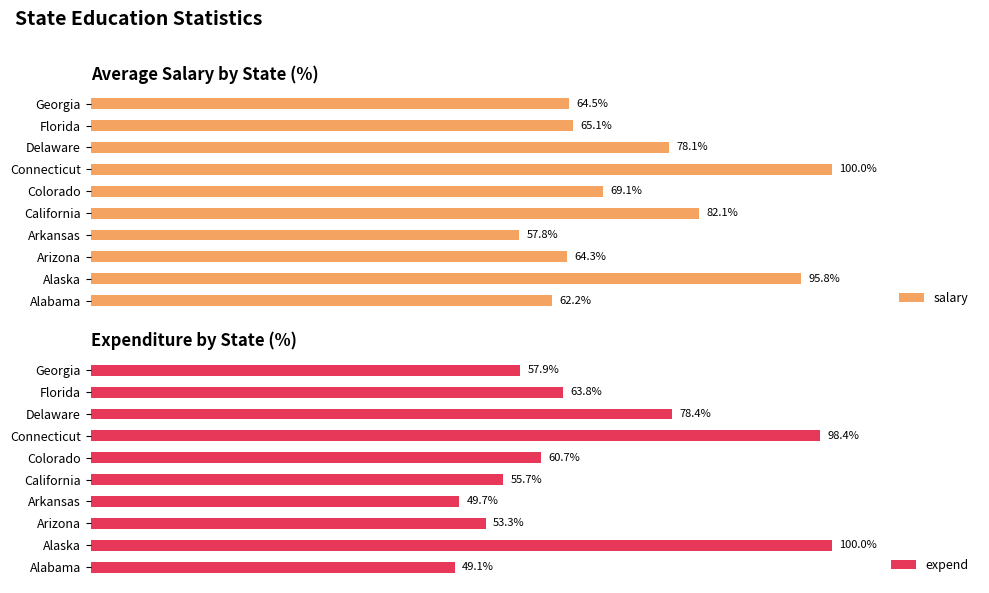

What is the average value of the expend series?

66.7